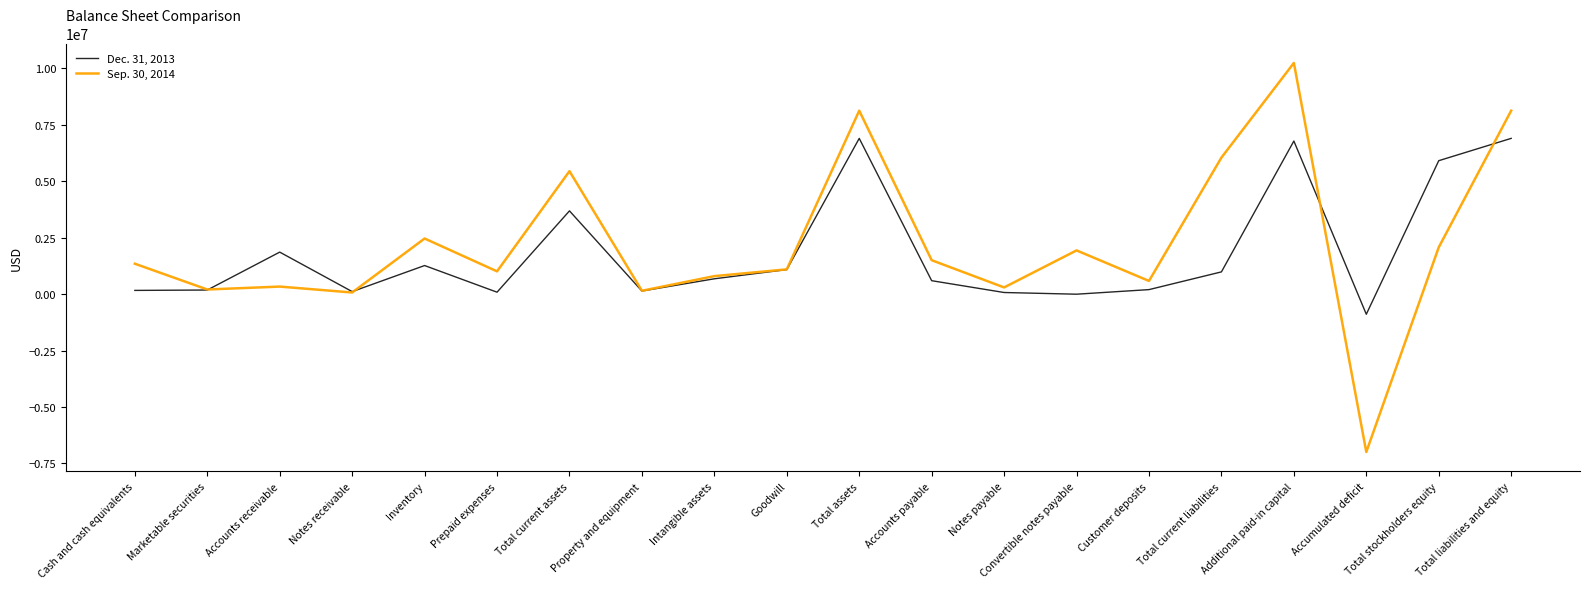

What are all the series names shown in the legend?

Dec. 31, 2013, Sep. 30, 2014